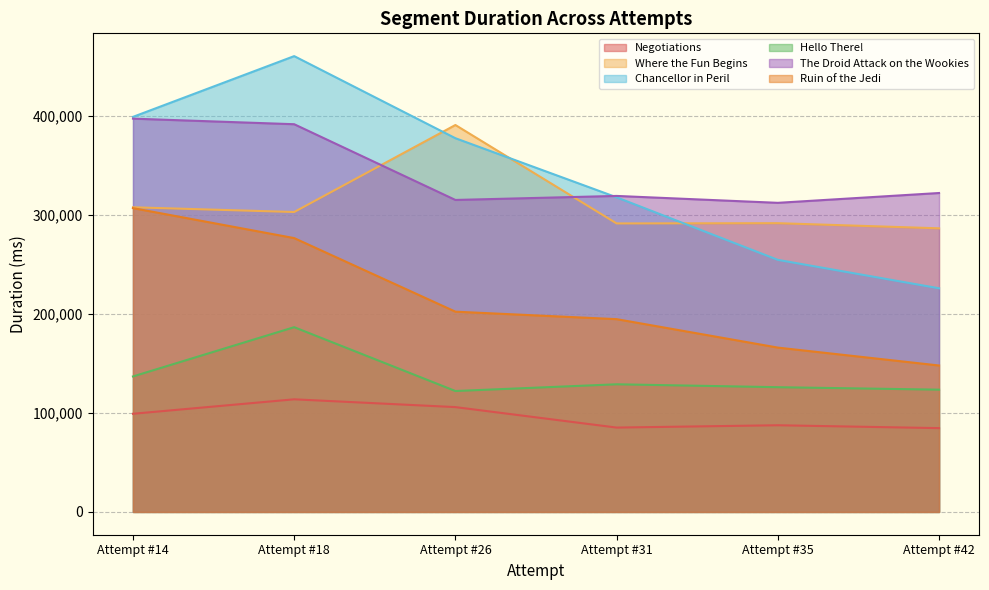

What is the value of the Hello There! point at the 2nd from the left?

186653